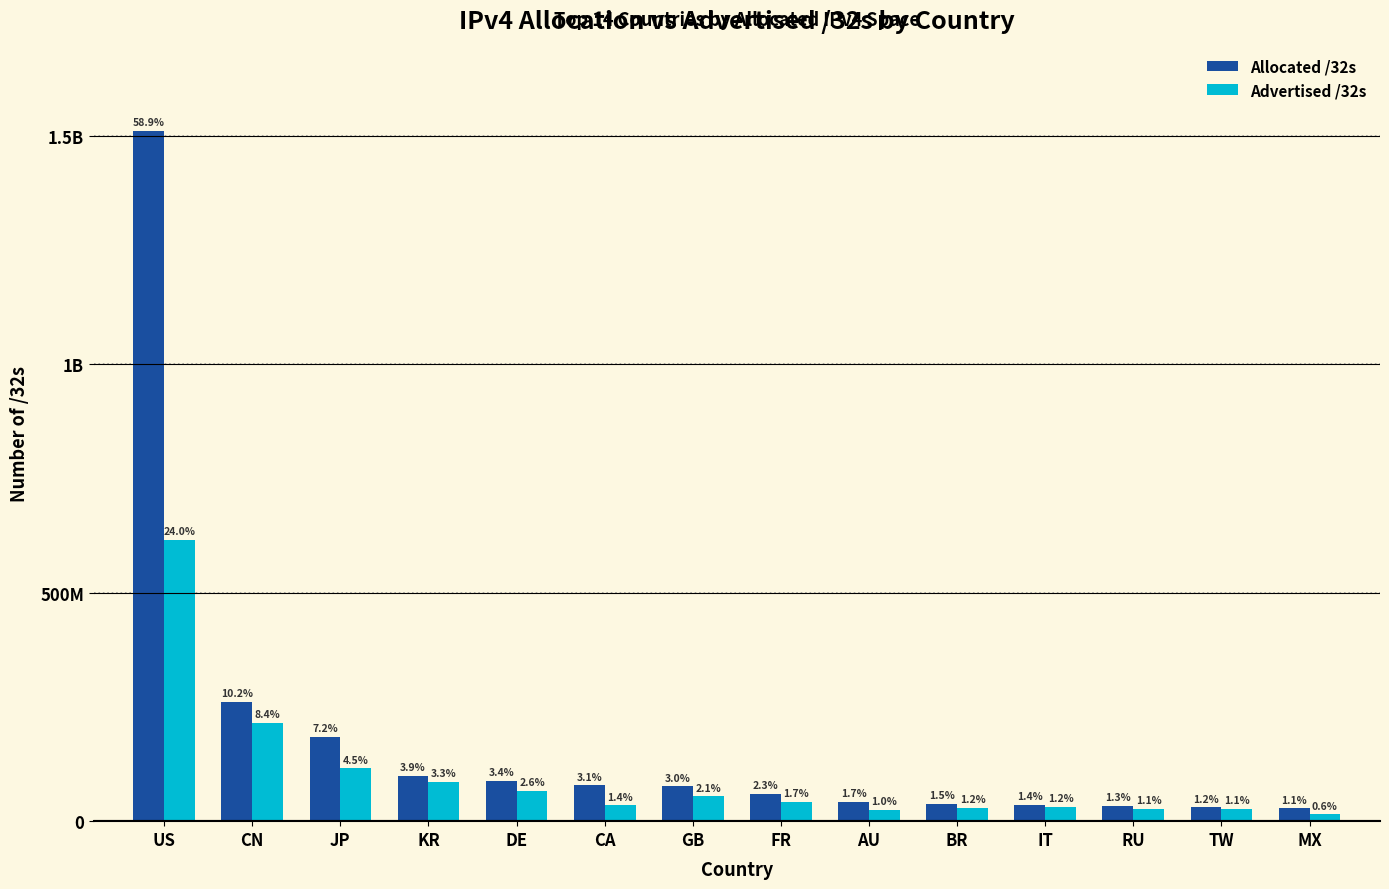

Which series has the largest range (max minus min)?

Allocated /32s